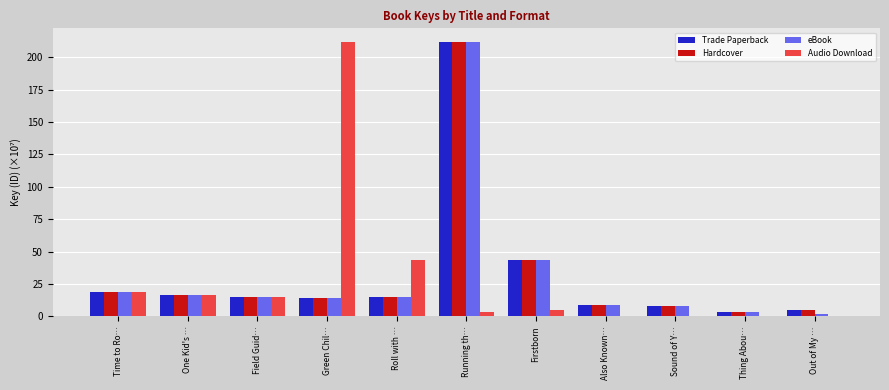

What are all the series names shown in the legend?

Trade Paperback, Hardcover, eBook, Audio Download